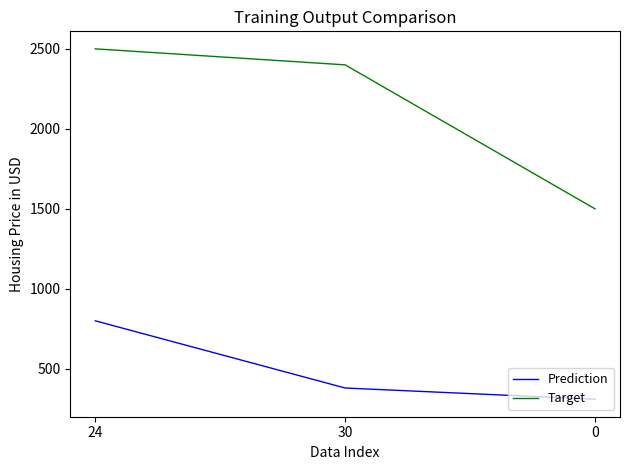

What is the highest value of the Prediction series?

800